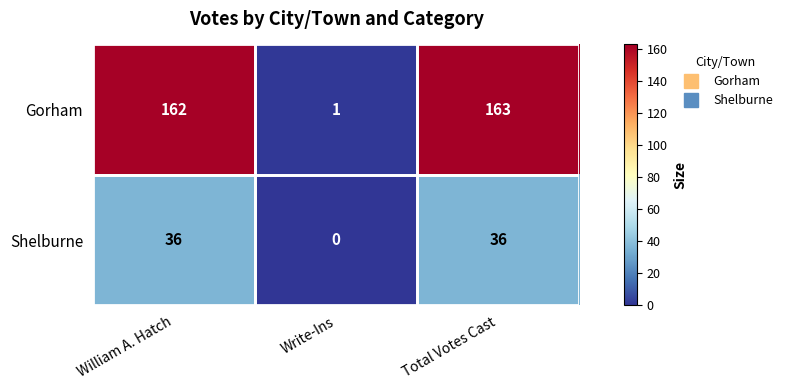

At which label does Shelburne reach its minimum?

Write-Ins